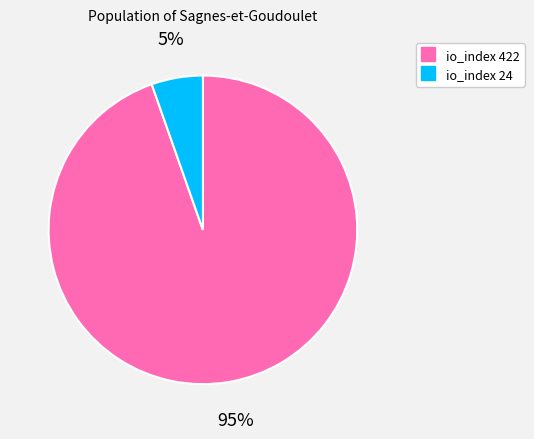

Count the number of slices in the pie.

2